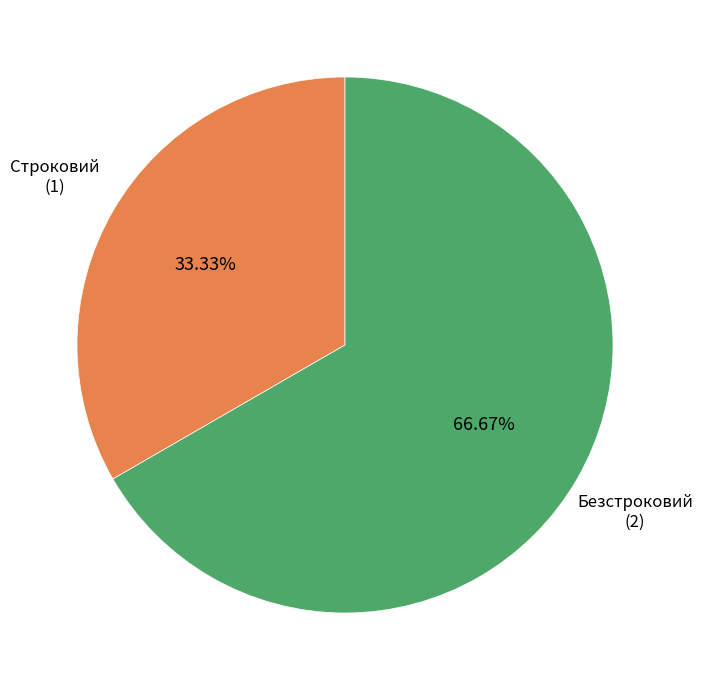

To the nearest percent, what portion does Строковий represent?

33%